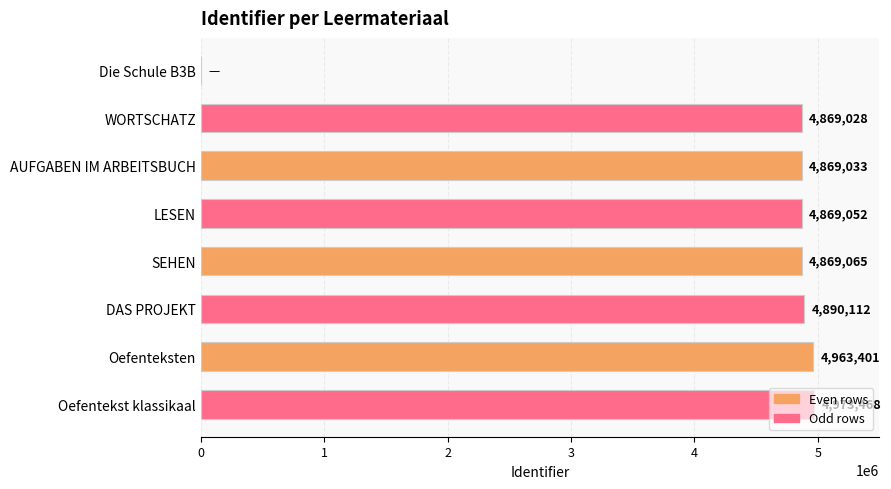

How many distinct data groups are displayed?

1